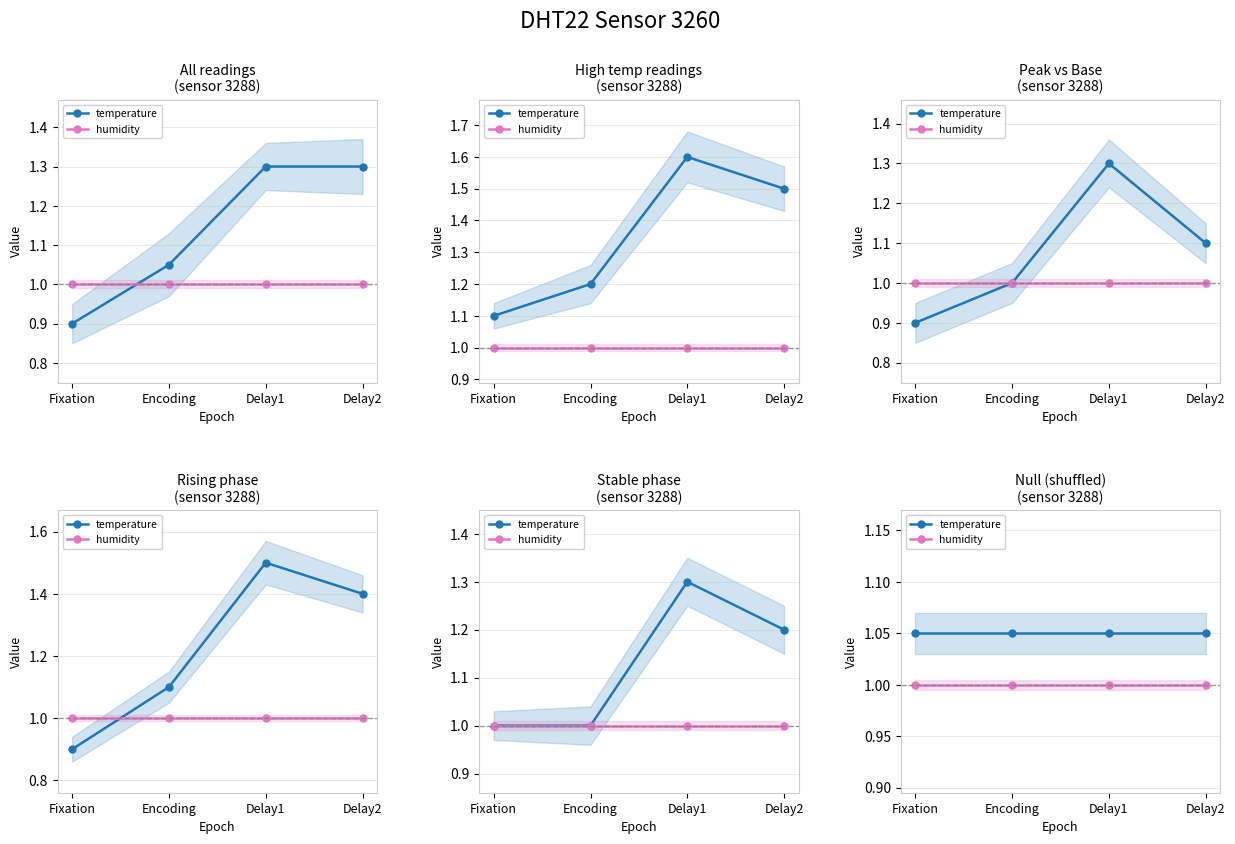

At which category is the sum across all series the highest?

Fixation